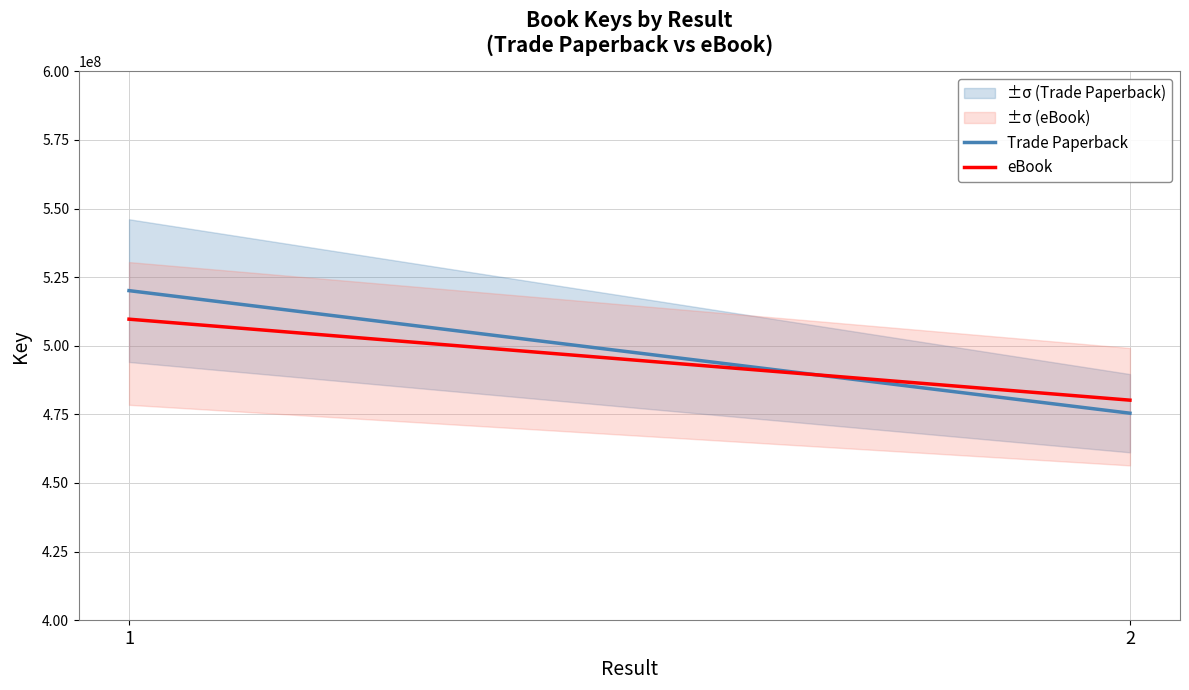

At which category does the chart reach its minimum across all series?

2